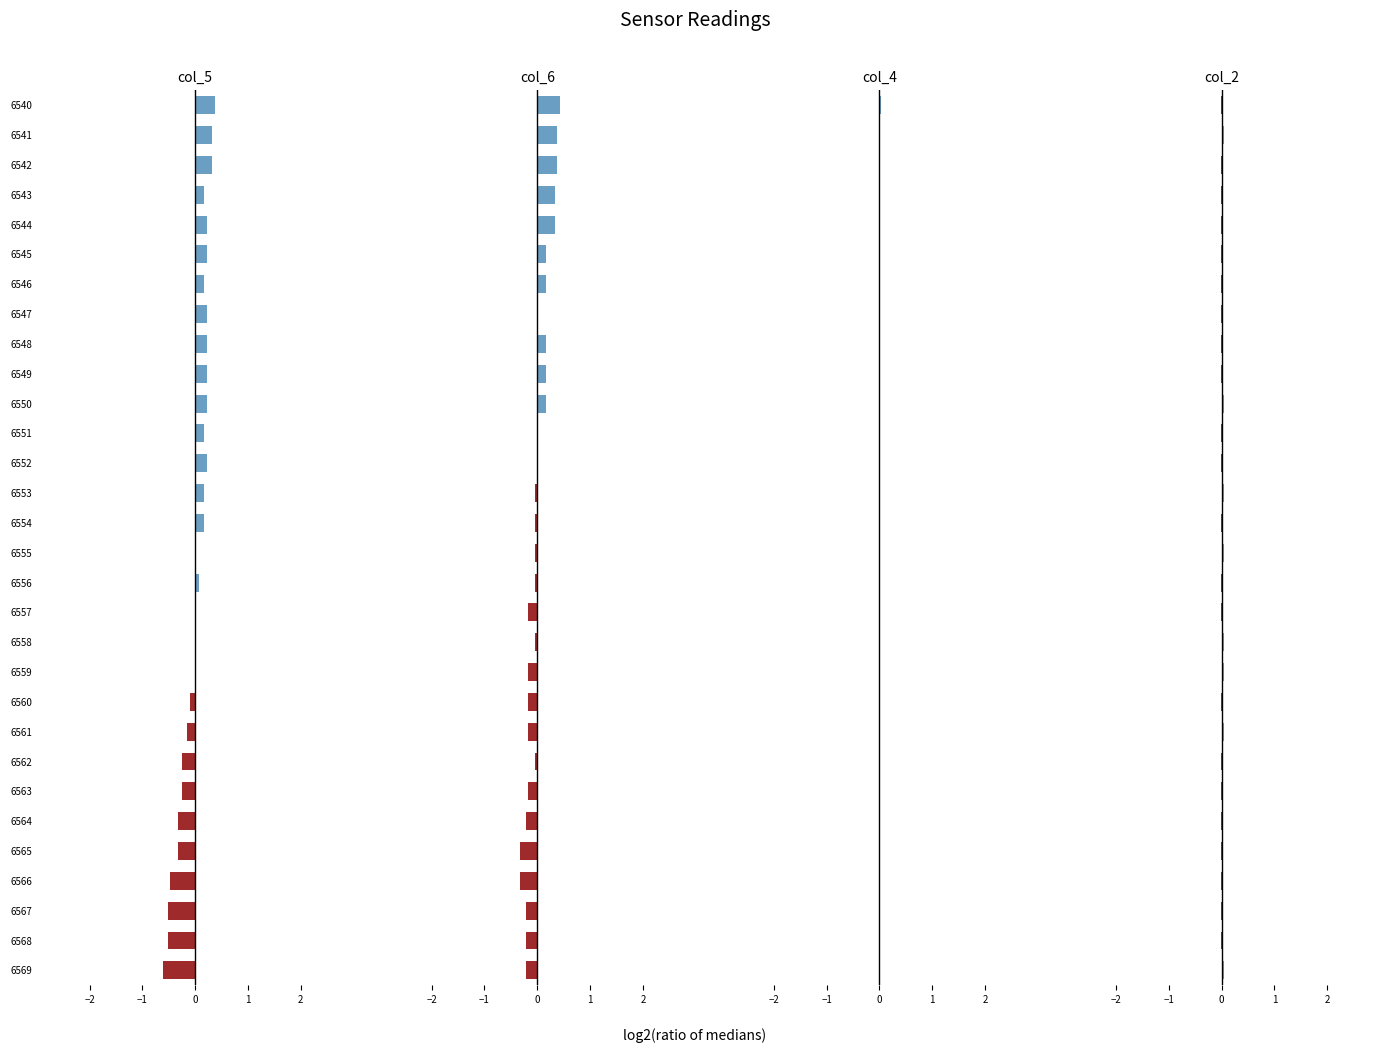

What is the difference between the second highest and second lowest values in the col_6 series?

0.7